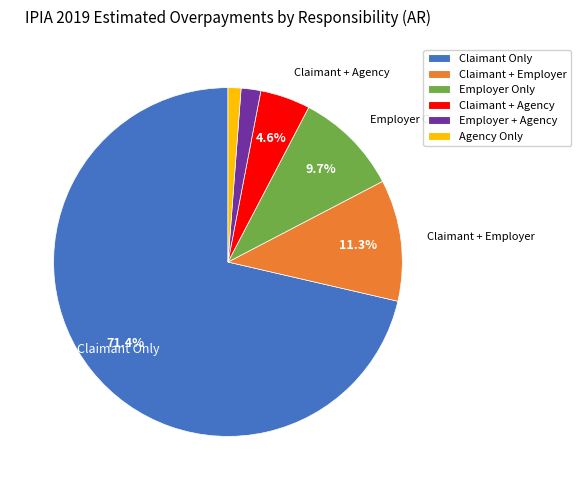

Which has a higher value, Claimant + Employer or Employer Only?

Claimant + Employer